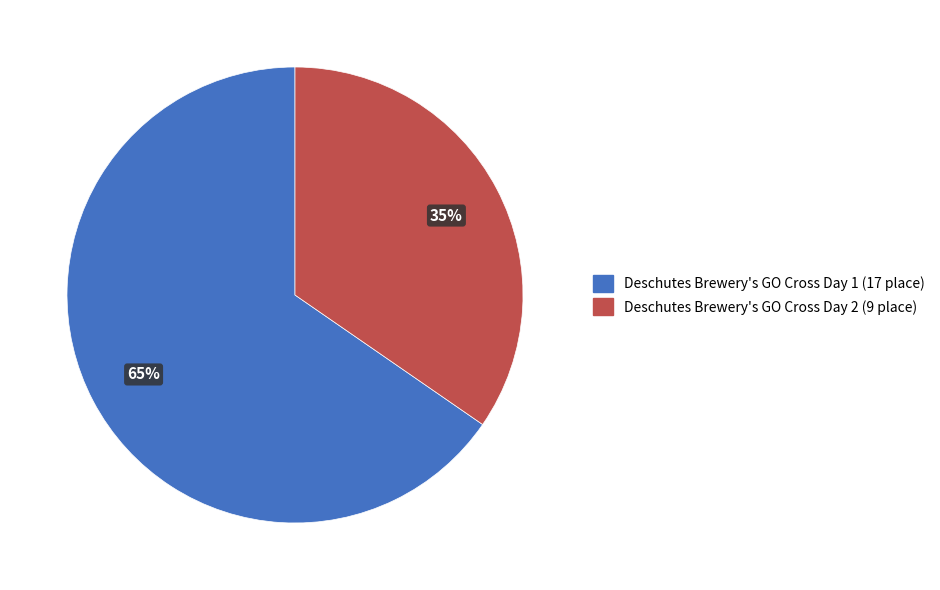

Rank the categories by value from highest to lowest.

Deschutes Brewery's GO Cross Day 1, Deschutes Brewery's GO Cross Day 2